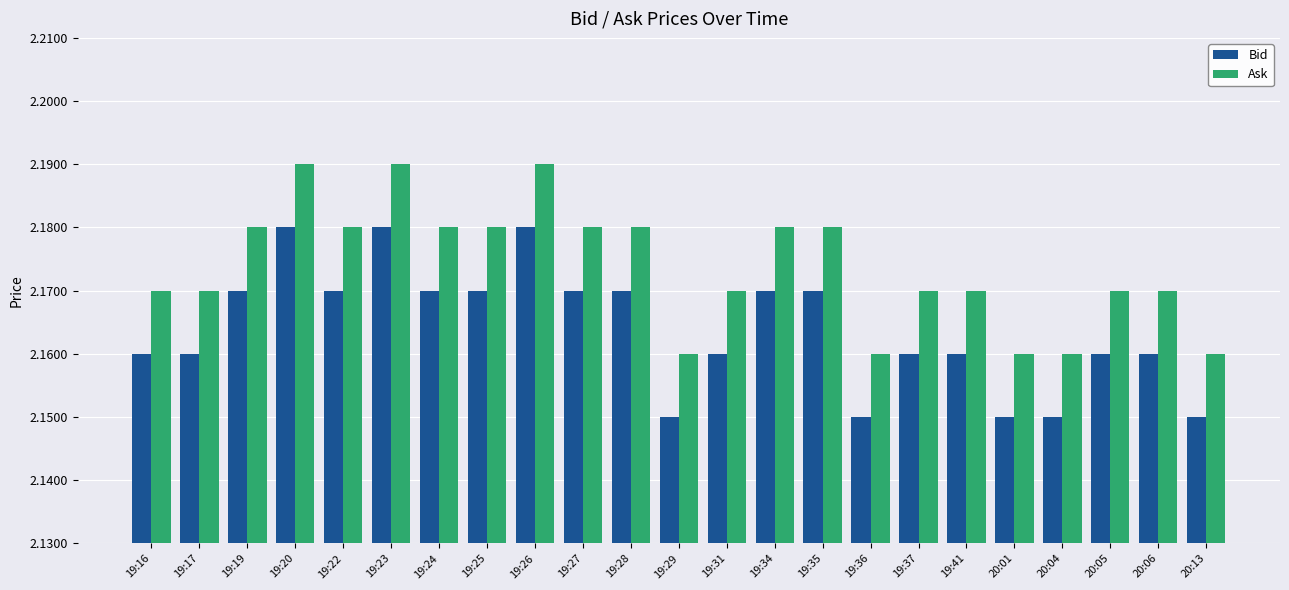

What position from the left is 19:41?

18